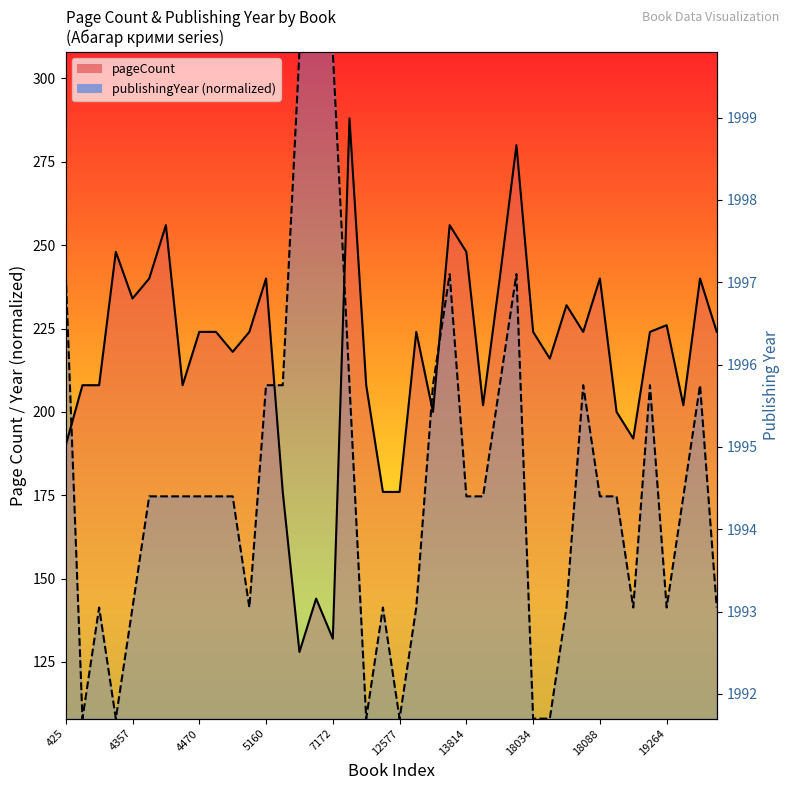

The pageCount series shows 232.0 at 18084. True or false?

True